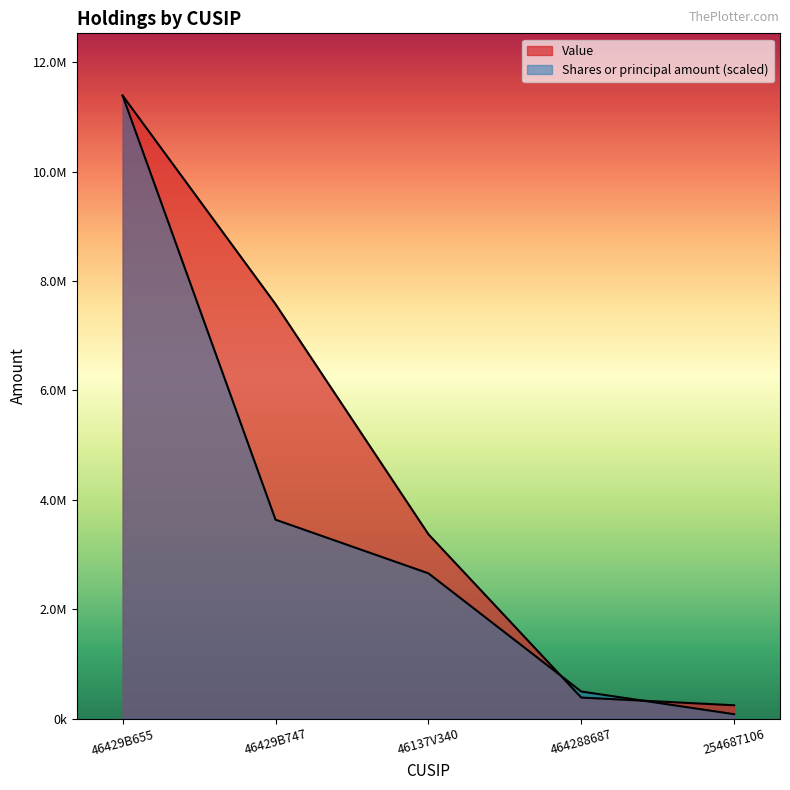

True or false: Value and Shares or principal amount intersect in this chart.

True